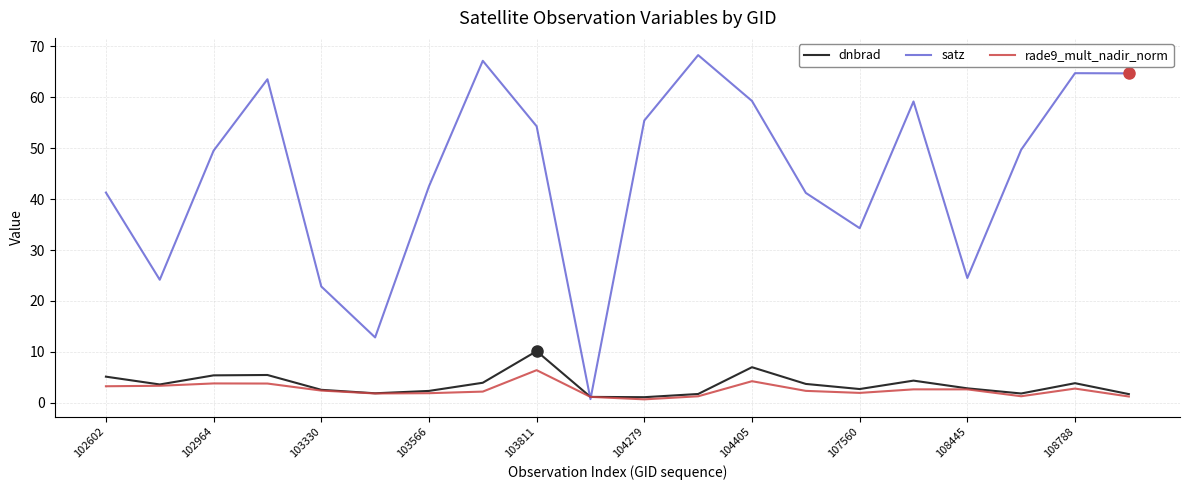

Which series has the widest spread of values?

satz